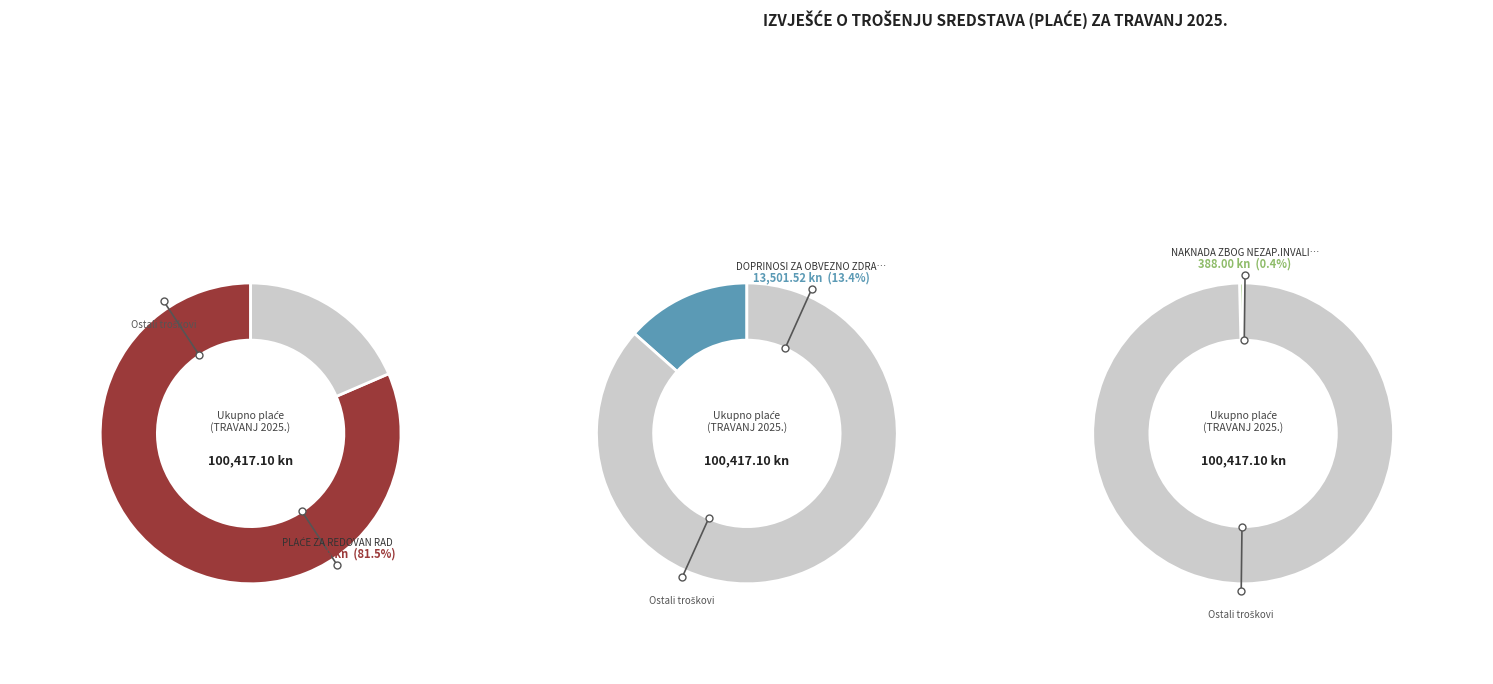

Which slice represents more than half of the pie?

PLAĆE ZA REDOVAN RAD